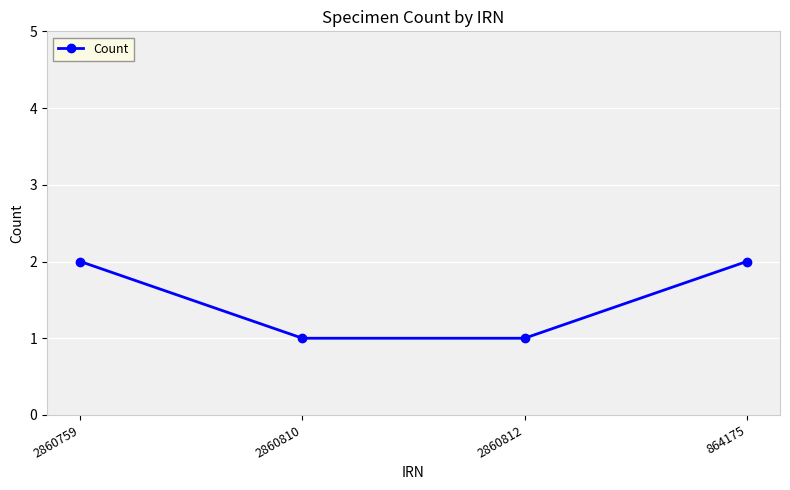

What is the greatest value displayed?

2